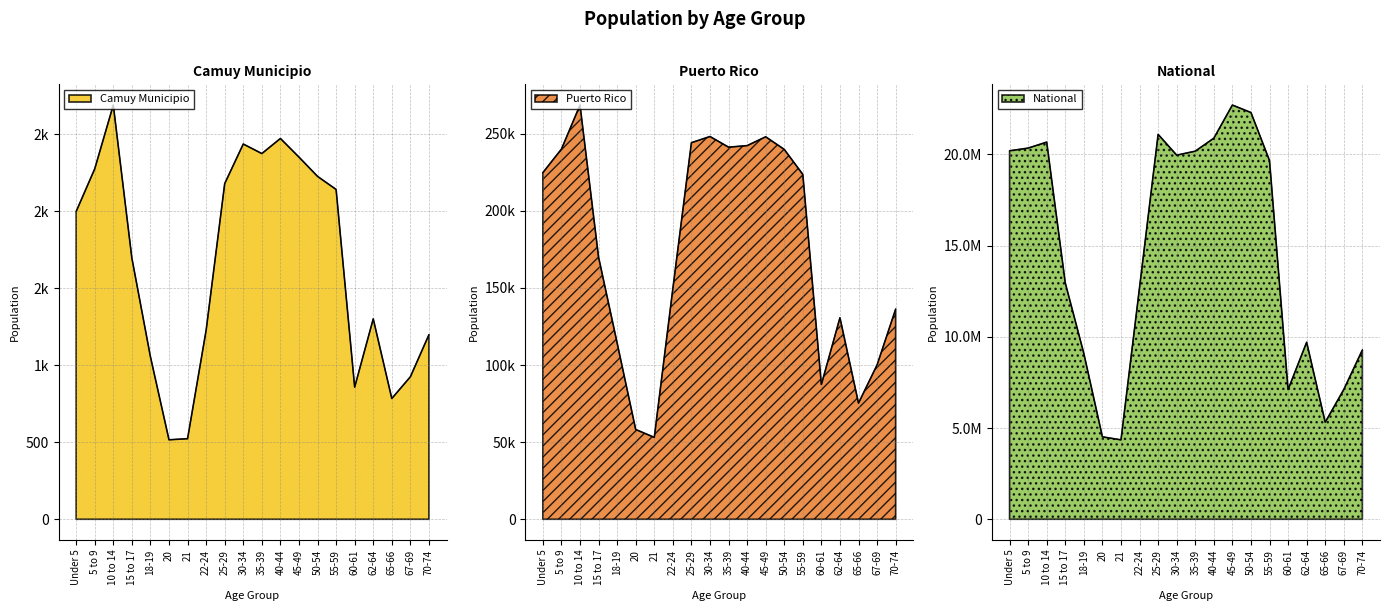

True or false: Puerto Rico and National cross at least once.

False